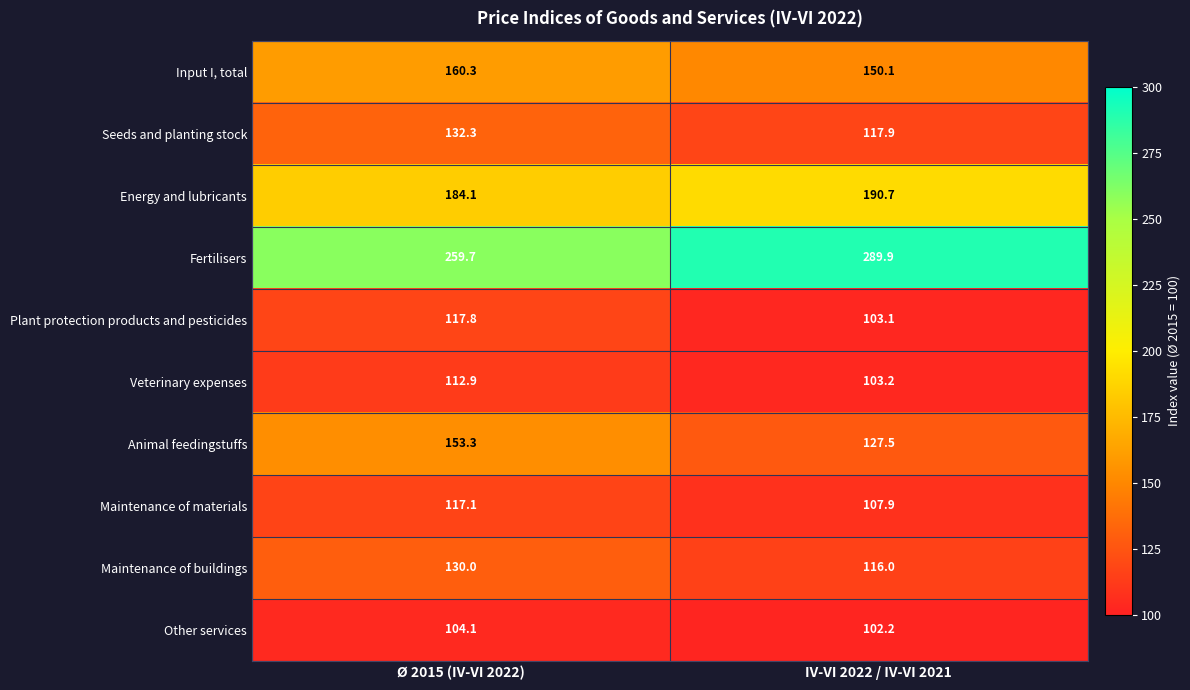

How many data points in Plant protection products and pesticides are above 117?

1